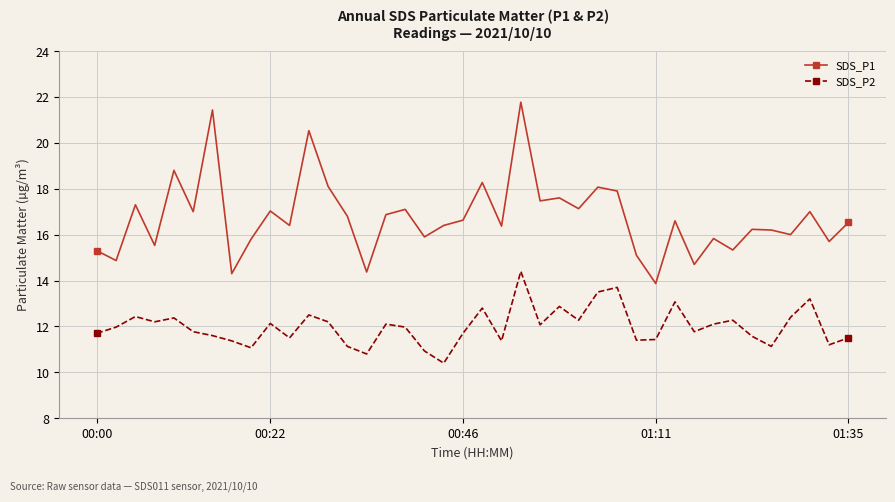

What is the minimum value for SDS_P2?

10.4